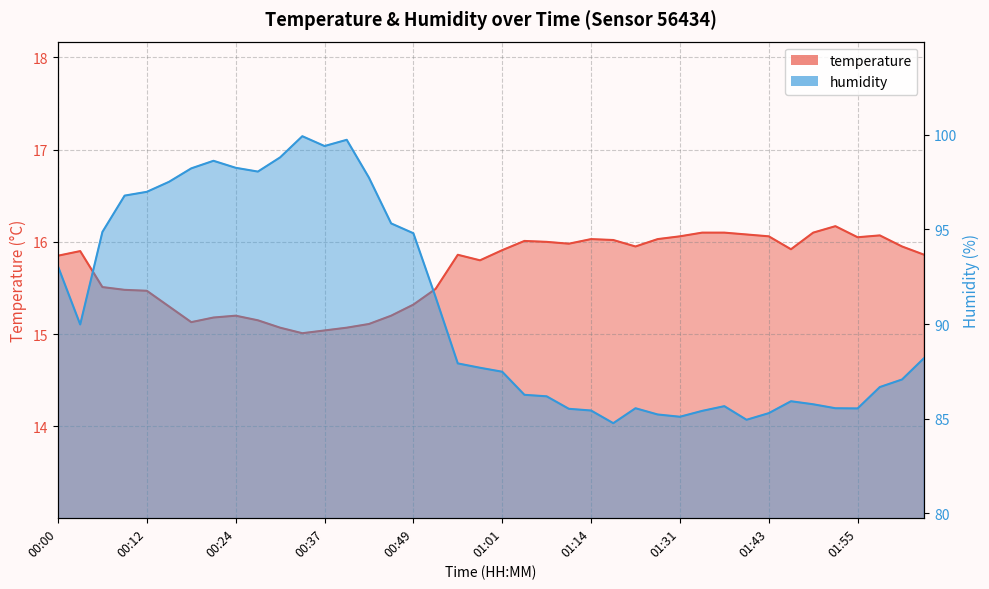

Reading left to right, extract all data points from this chart.

temperature: 15.8	15.9	15.5	15.5	15.5	15.3	15.1	15.2	15.2	15.2	15.1	15.0	15.0	15.1	15.1	15.2	15.3	15.5	15.9	15.8	15.9	16.0	16.0	16.0	16.0	16.0	15.9	16.0	16.1	16.1	16.1	16.1	16.1	15.9	16.1	16.2	16.1	16.1	15.9	15.9
humidity: 93.0	90.0	94.9	96.8	97.0	97.5	98.2	98.6	98.3	98.1	98.8	99.9	99.4	99.7	97.7	95.3	94.8	91.4	87.9	87.7	87.5	86.3	86.2	85.5	85.4	84.8	85.5	85.2	85.1	85.4	85.7	84.9	85.3	85.9	85.8	85.5	85.5	86.7	87.1	88.2